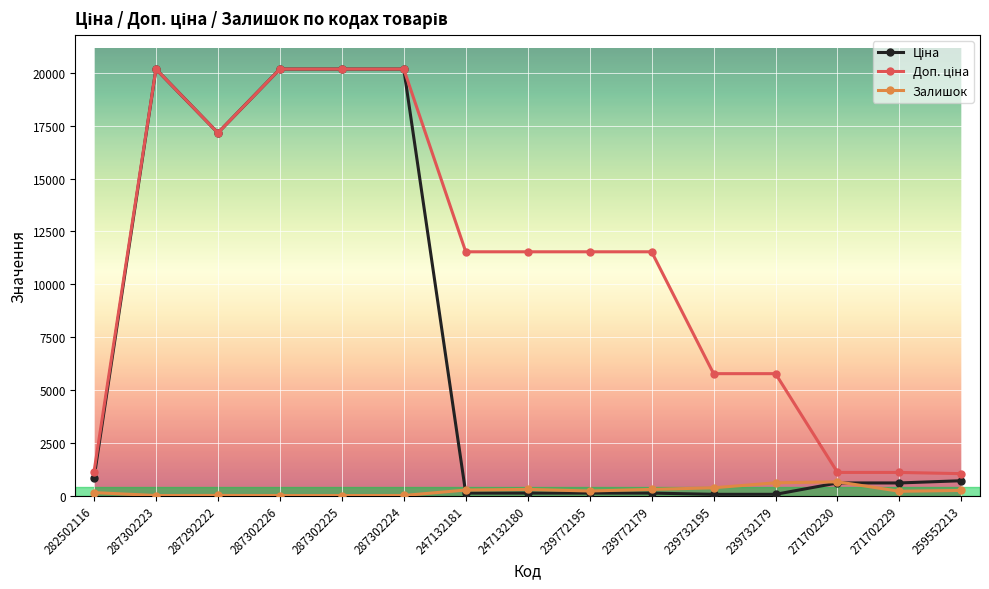

What is the total value across all series at 287302226?

40372.0